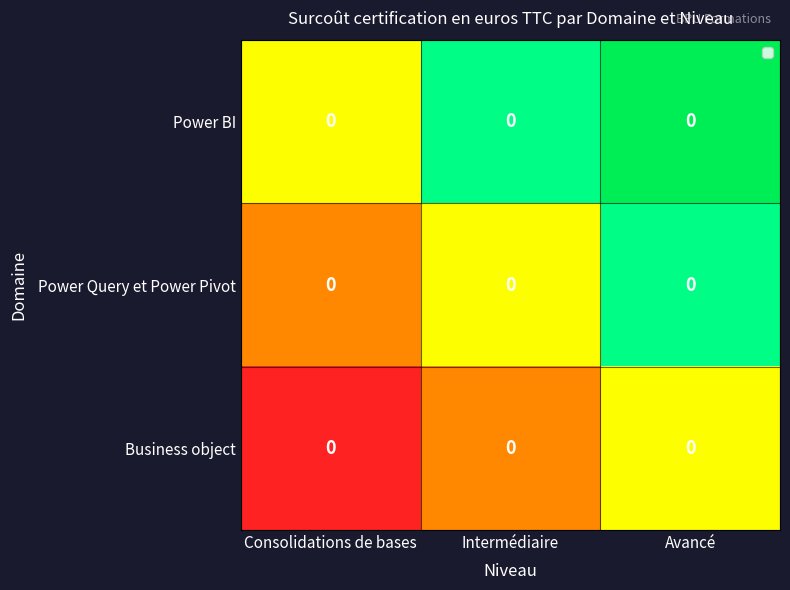

Which series has the widest spread of values?

row_0